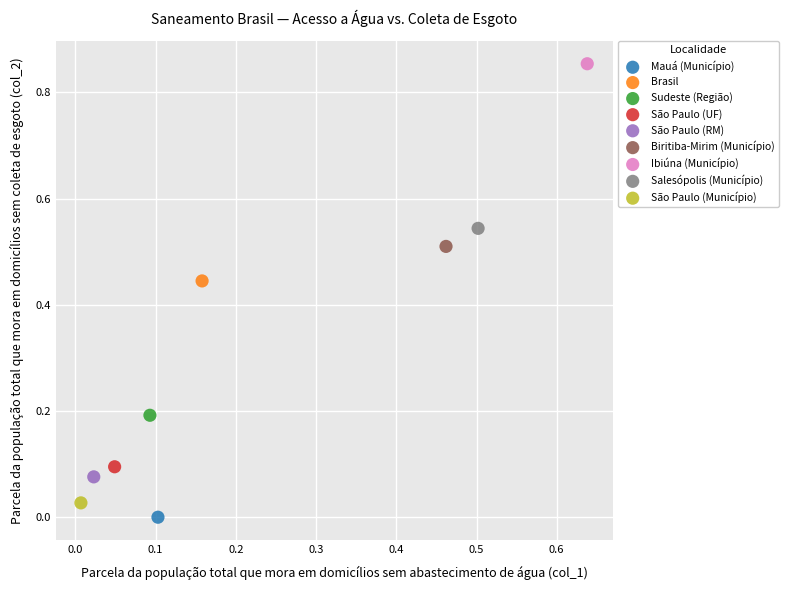

Which series contains the highest Y value?

Ibiúna (Município)